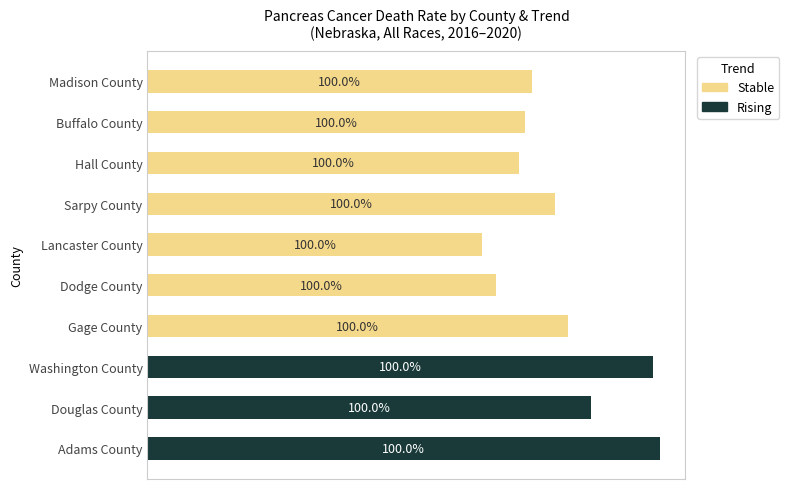

What are all the series names shown in the legend?

Stable, Rising